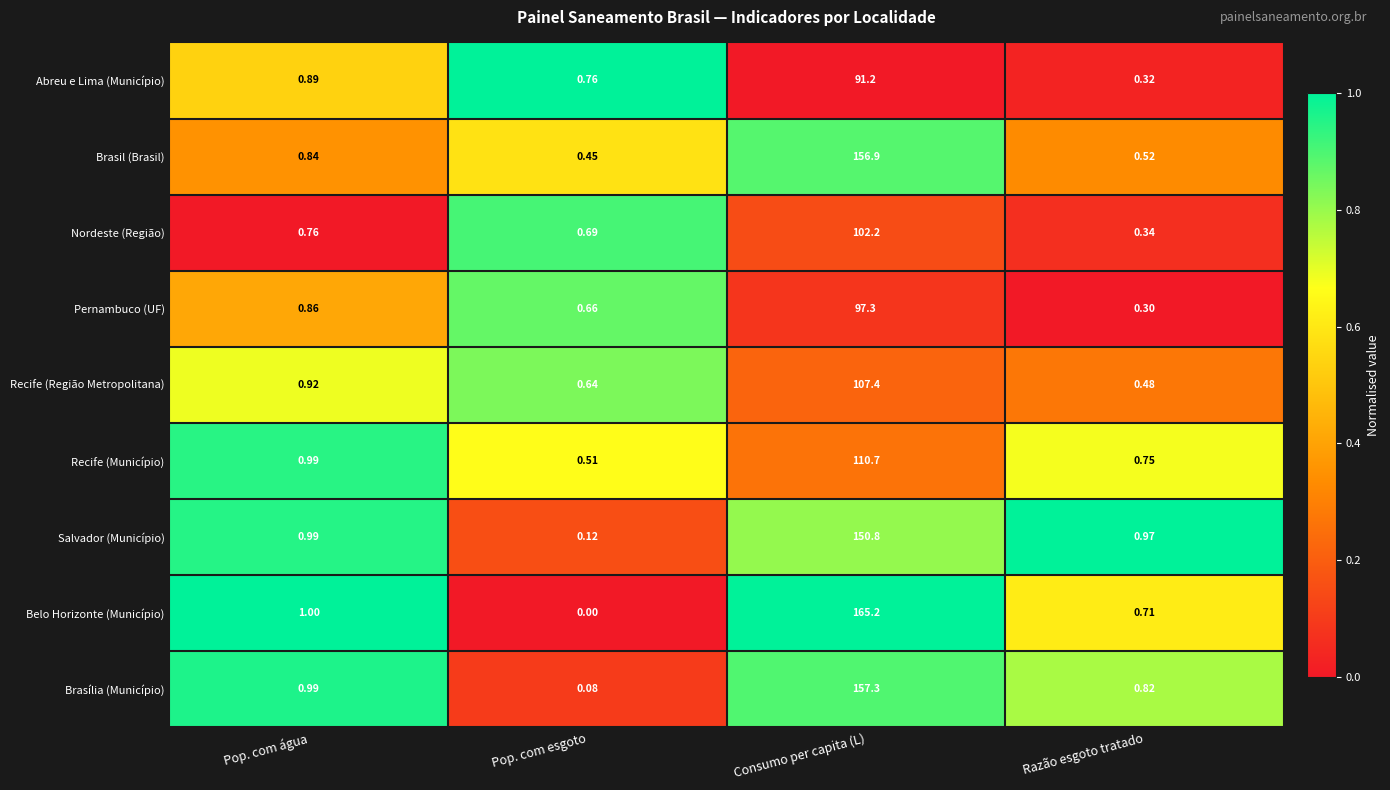

Which series has the largest total across all categories?

Belo Horizonte (Município)